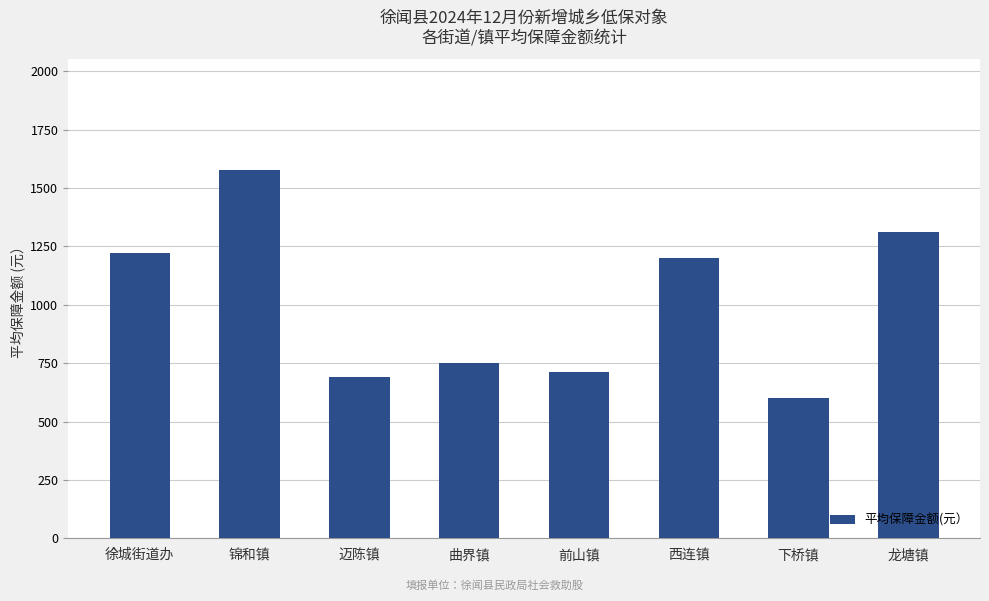

Rank the categories by value from lowest to highest.

下桥镇, 迈陈镇, 前山镇, 曲界镇, 西连镇, 徐城街道办, 龙塘镇, 锦和镇